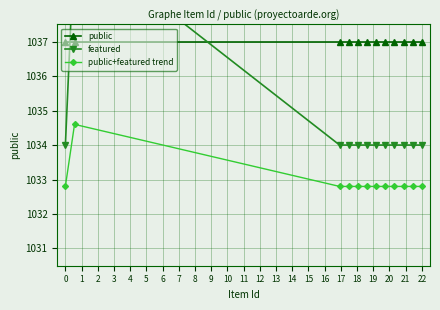

What is the minimum value for featured?

1034.0